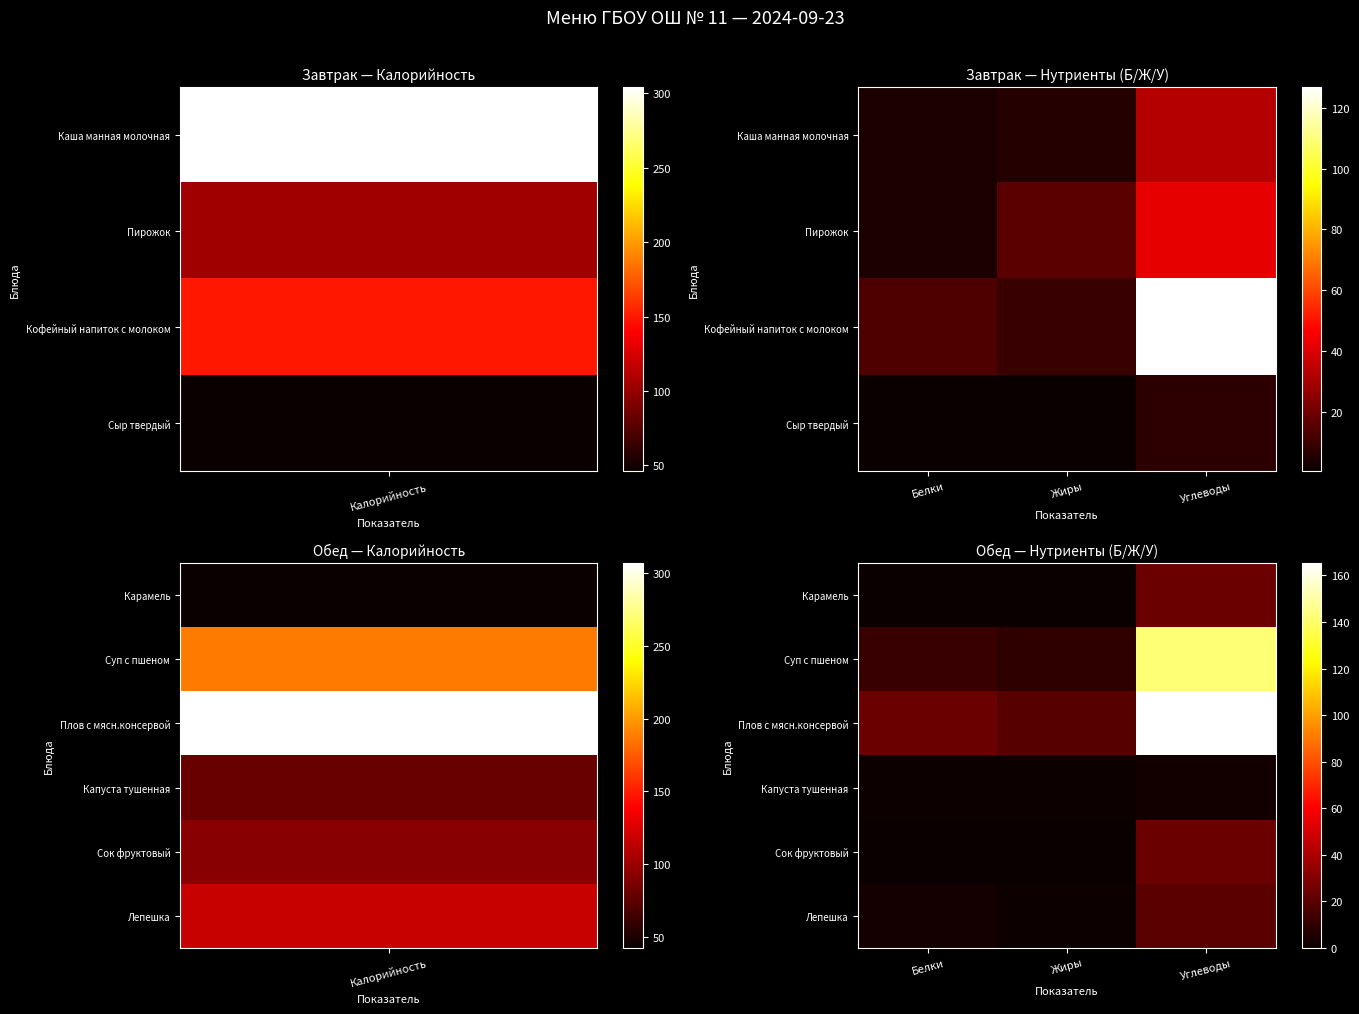

Where is Плов с мясн.консервой nearest to the value 92?

Белки